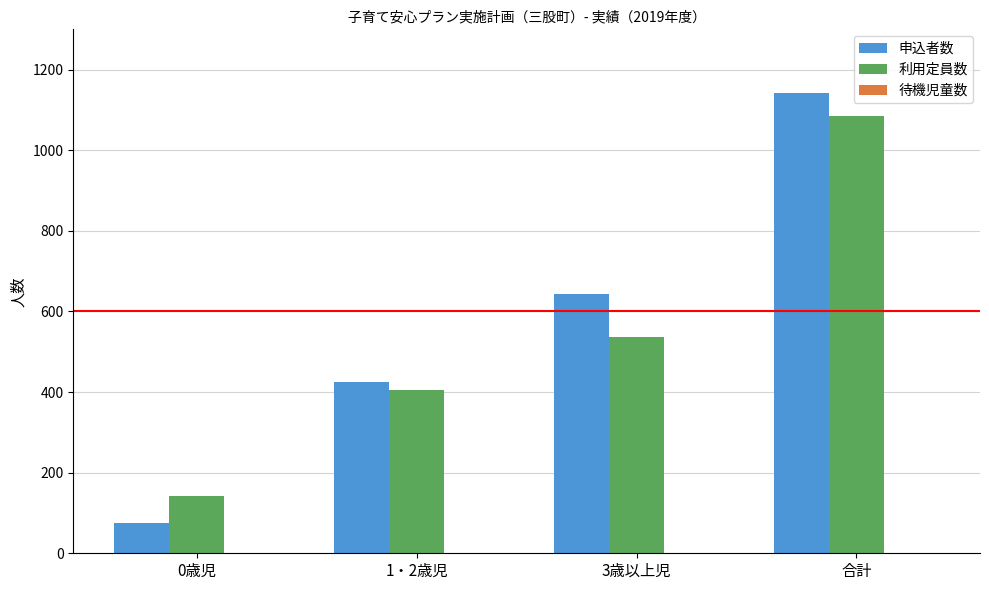

What is the label of the 2nd bar from the right?

3歳以上児